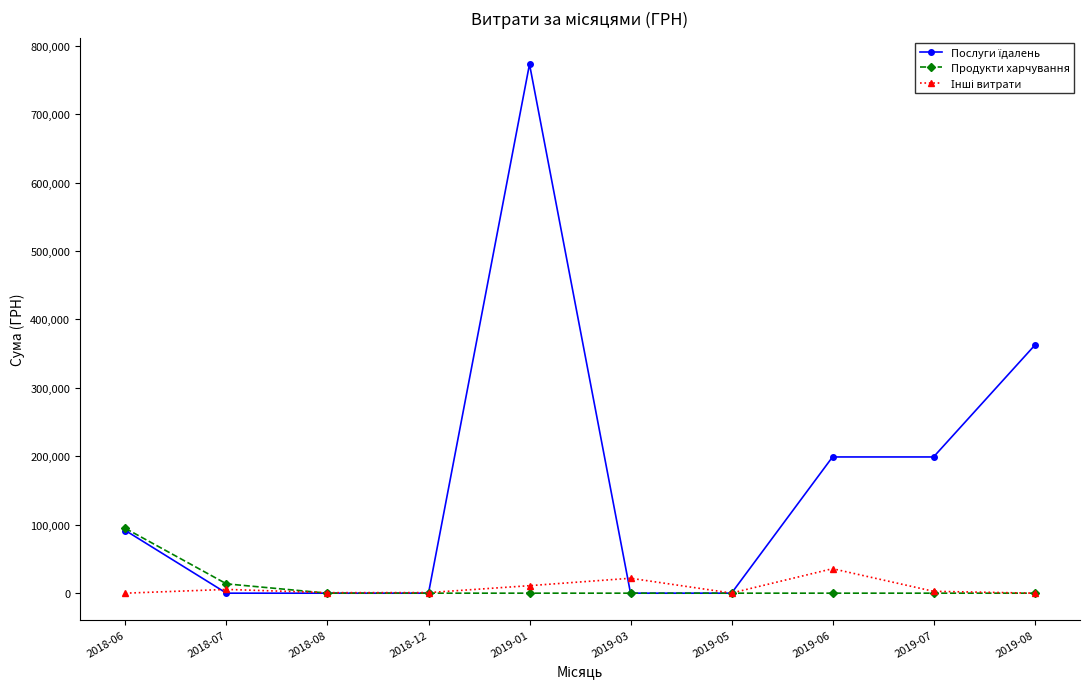

What is the difference between the highest and lowest values at 2019-06?

199069.2